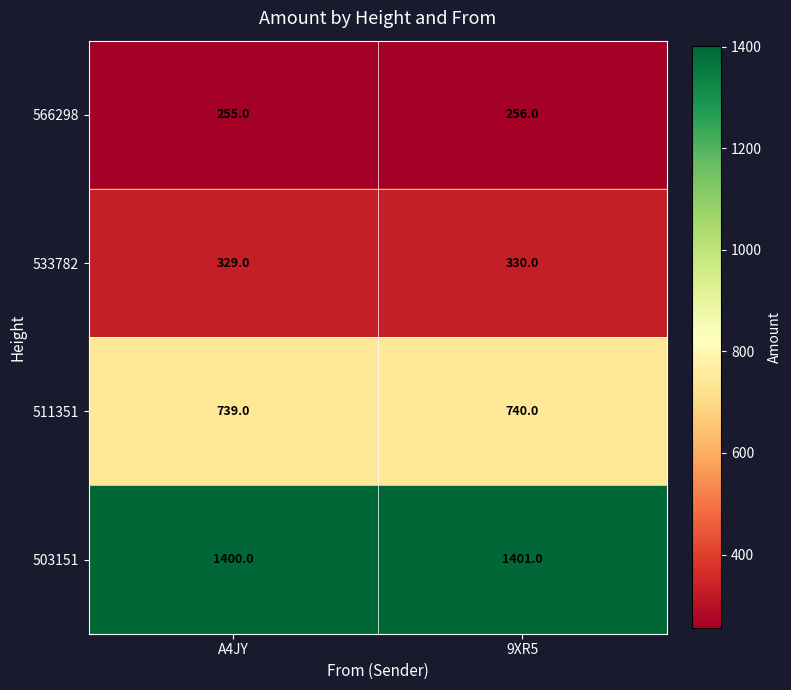

What is the sum of all 533782 values?

659